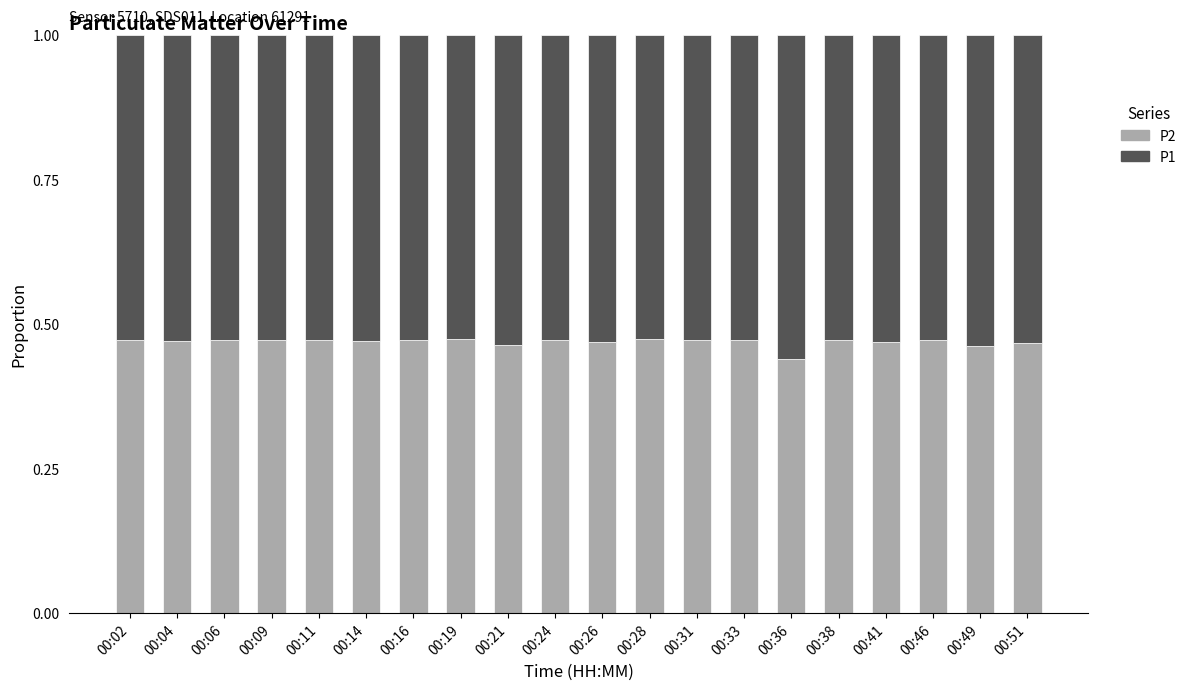

What is the total value across all series at 00:06?

1.0